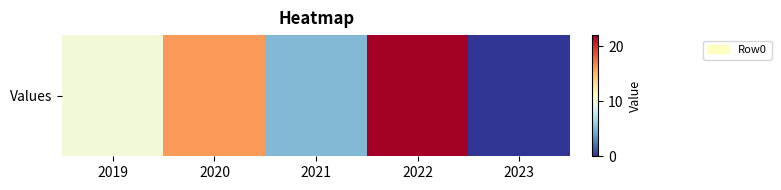

Reading left to right, extract all data points from this chart.

10	16	5	22	0